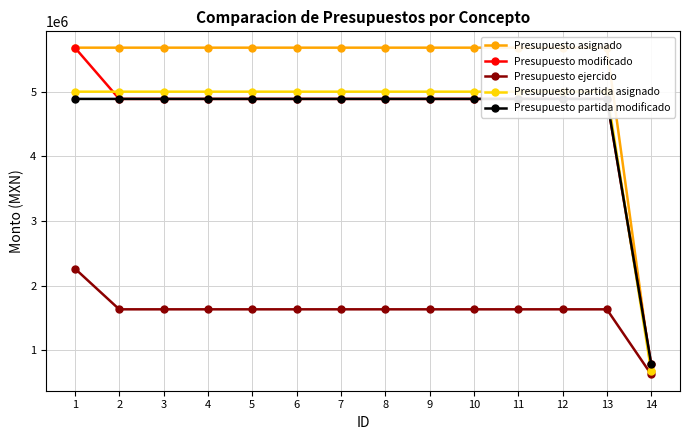

What is the spread (max minus min) of values at 9?

4044326.8